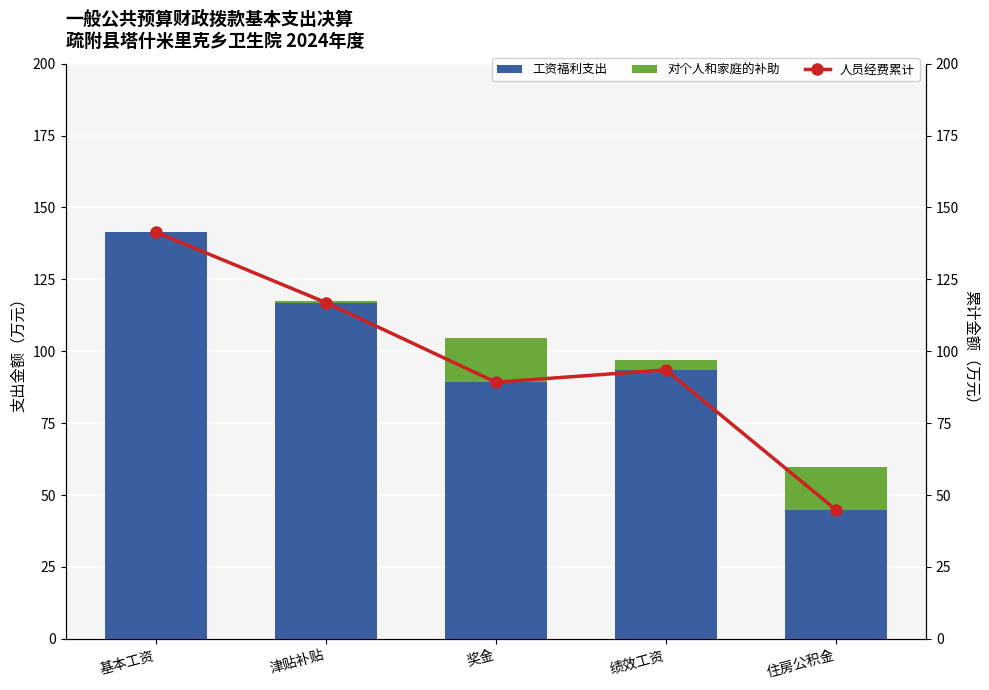

Rank the categories by 工资福利支出 value from lowest to highest.

住房公积金, 奖金, 绩效工资, 津贴补贴, 基本工资